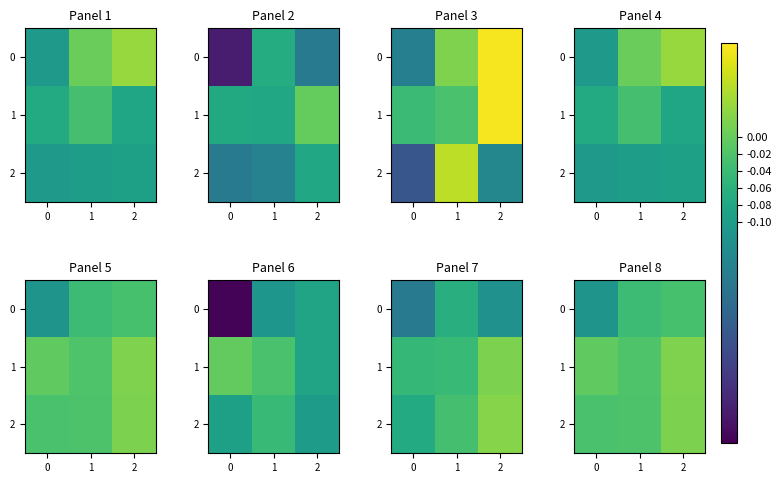

Where does the 2 series first go above 0?

2